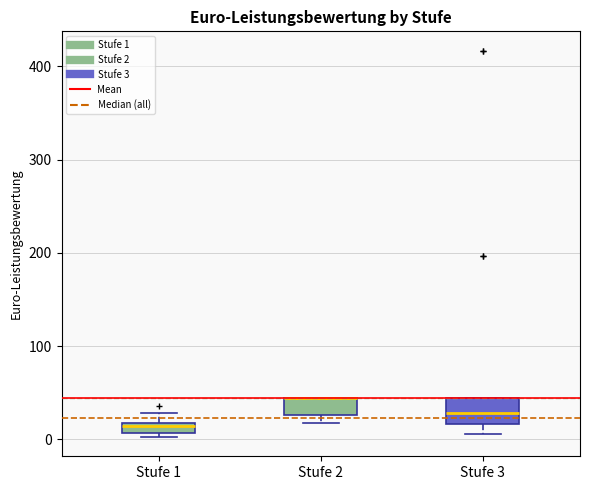

Where does the upper whisker of the box for Stufe 1 end on the y-axis? The values are not printed on the chart, so give them approximately, as read against the axis.

30